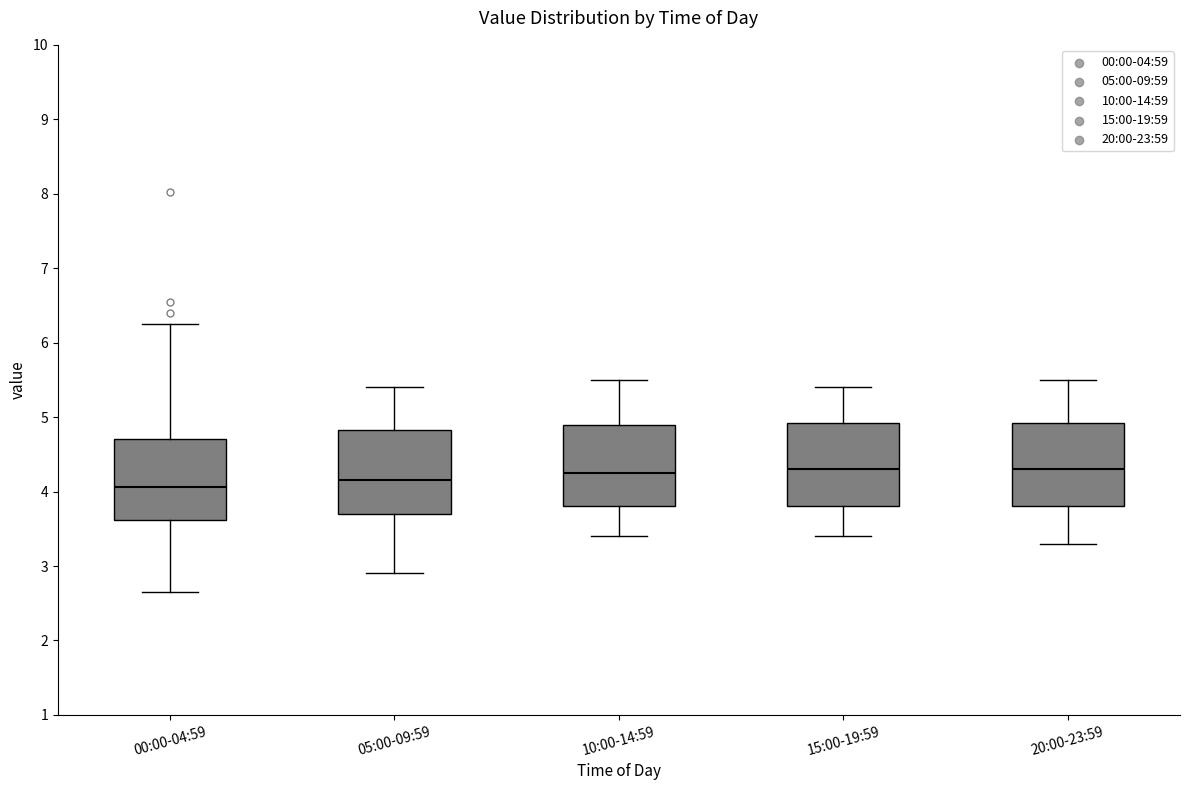

Reading left to right, transcribe this box plot: for each box, give where its median line is, the range the box spans, and where its two whiskers end, as read against the y-axis. The values are not printed on the chart, so give them approximately, as read against the axis.

00:00-04:59: median 4.1, box 3.6 to 4.7, whiskers 2.7 to 6.3
05:00-09:59: median 4.2, box 3.7 to 4.8, whiskers 2.9 to 5.4
10:00-14:59: median 4.3, box 3.8 to 4.9, whiskers 3.4 to 5.5
15:00-19:59: median 4.3, box 3.8 to 4.9, whiskers 3.4 to 5.4
20:00-23:59: median 4.3, box 3.8 to 4.9, whiskers 3.3 to 5.5